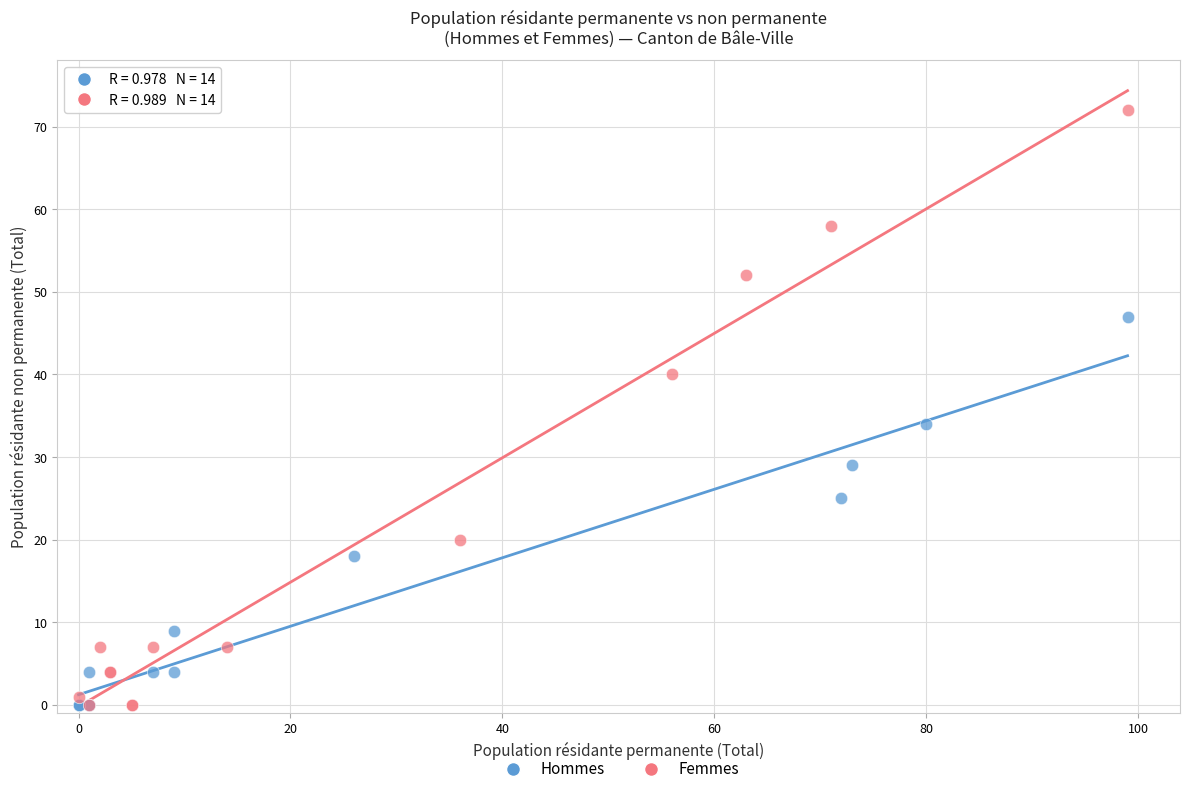

Which series contains the highest Y value?

Femmes